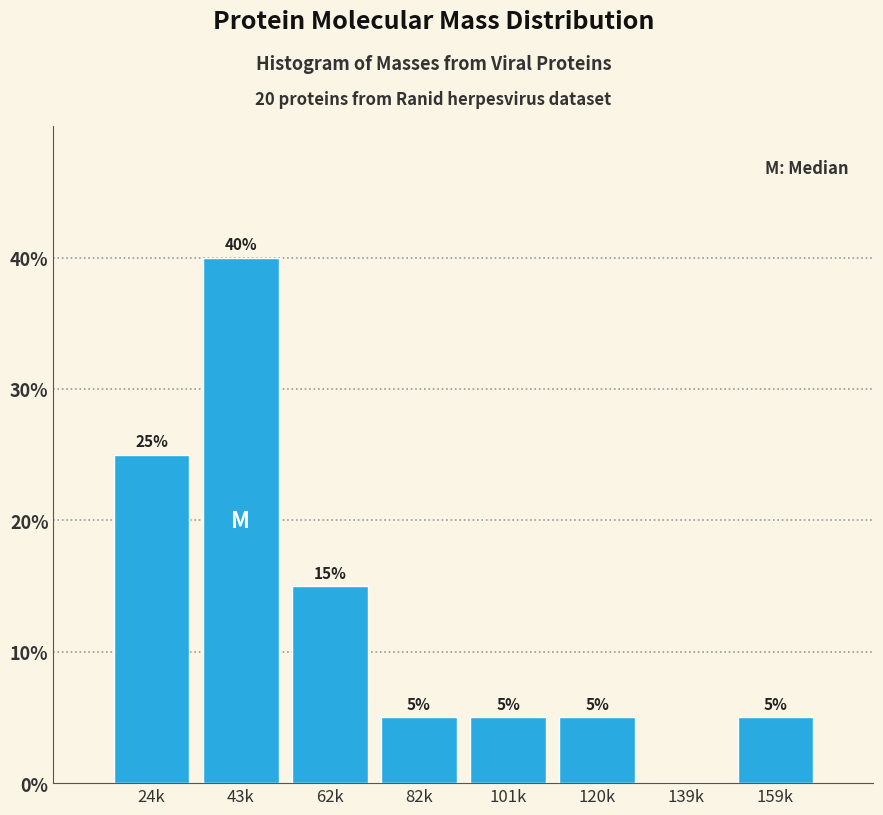

Reading left to right, extract all data points from this chart.

24k=25	43k=40	62k=15	82k=5	101k=5	120k=5	139k=0	159k=5